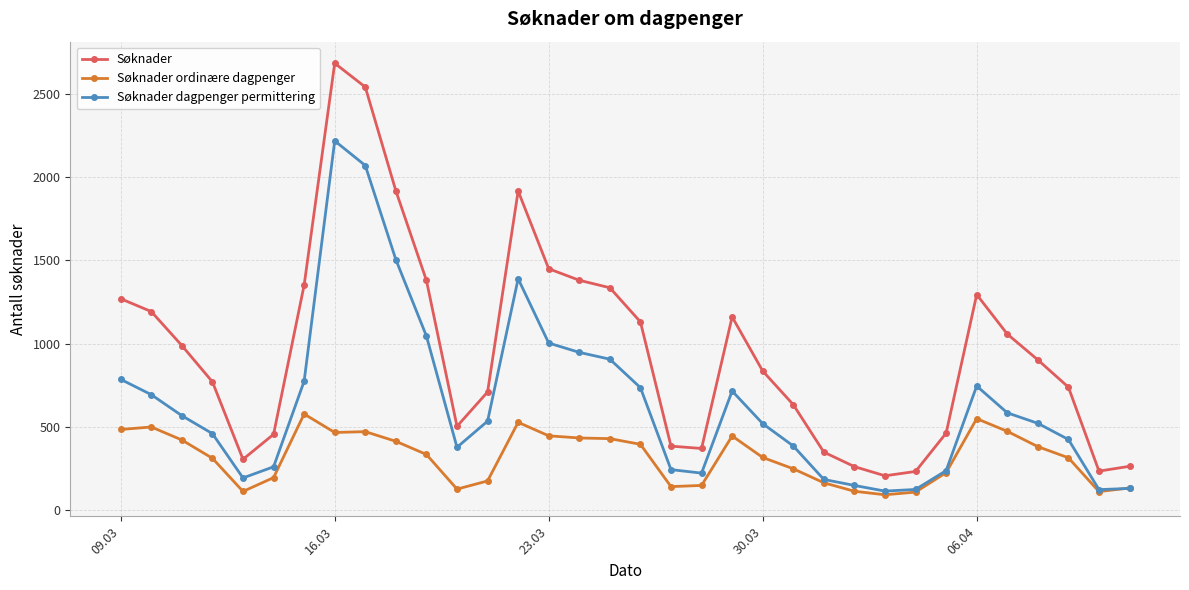

True or false: Søknader dagpenger permittering and Søknader cross at least once.

False